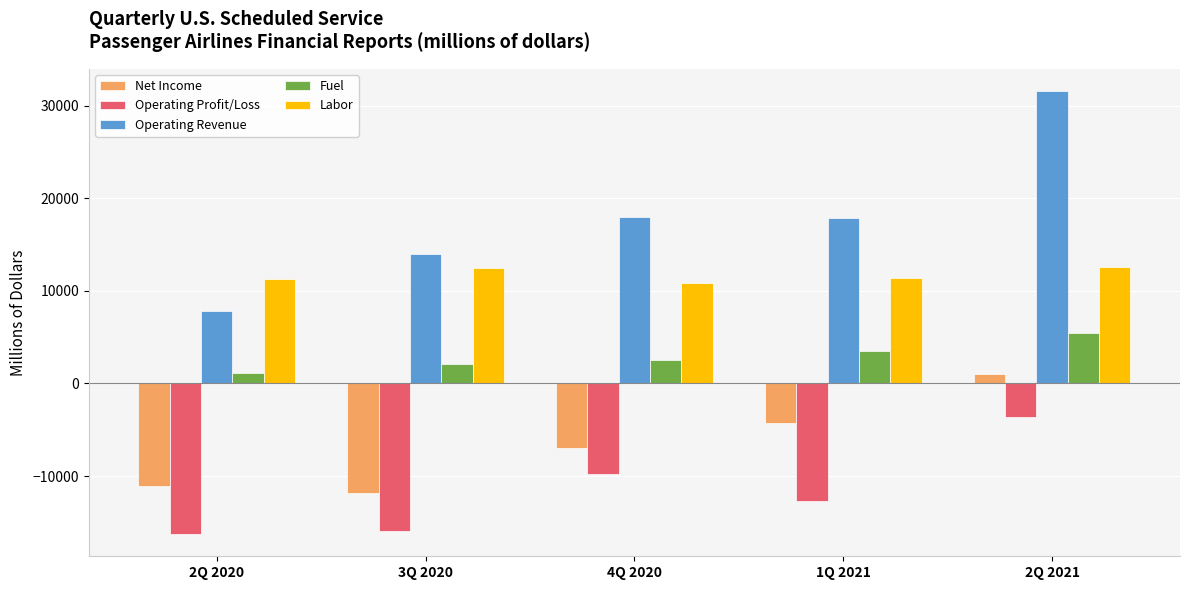

What are all the series names shown in the legend?

Net Income, Operating Profit/Loss, Operating Revenue, Fuel, Labor